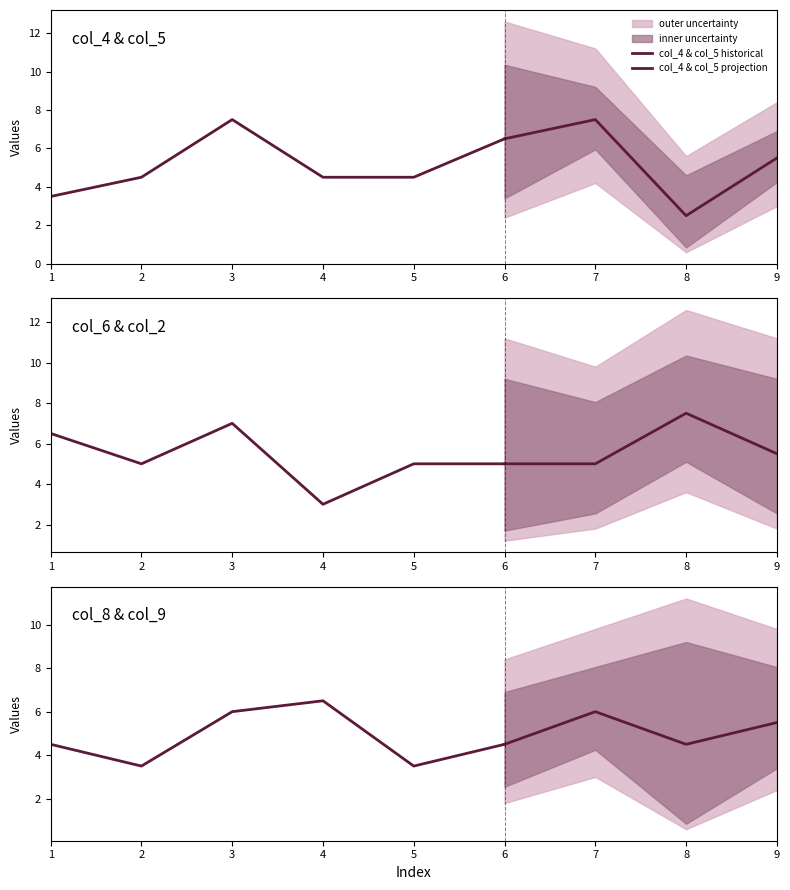

How many times do col_6 and col_5 cross each other?

3